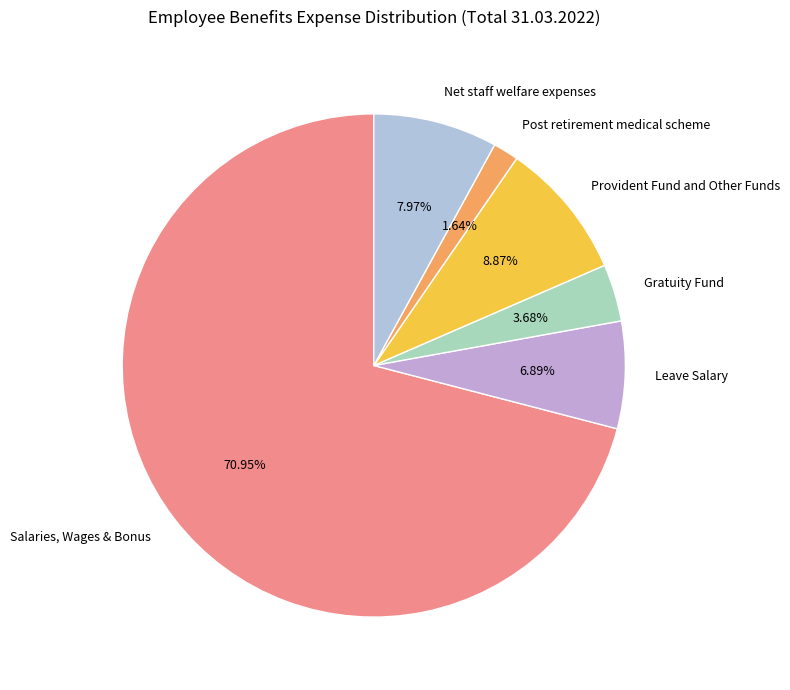

To the nearest percent, what is the difference between the Leave Salary and Gratuity Fund slice percentages?

3%